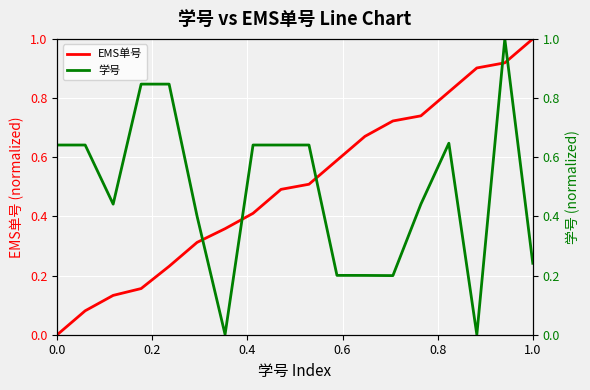

What is the highest value of the EMS单号 series?

1.0